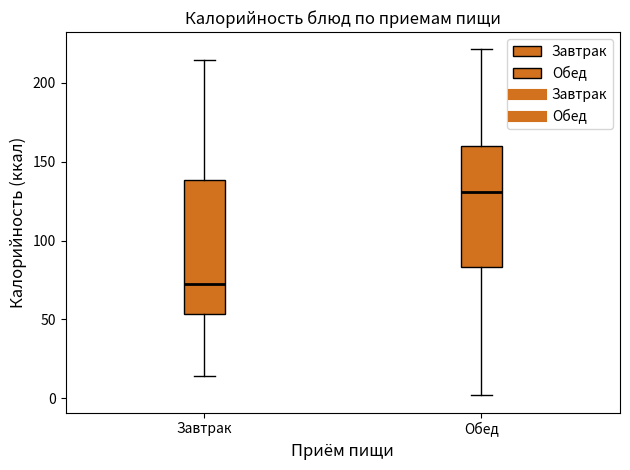

Reading left to right, read every box against the y-axis: the position of its median line, the range the box covers, and the ends of its whiskers. The values are not printed on the chart, so give them approximately, as read against the axis.

Завтрак: median 75, box 55 to 140, whiskers 15 to 215
Обед: median 130, box 85 to 160, whiskers 0 to 220